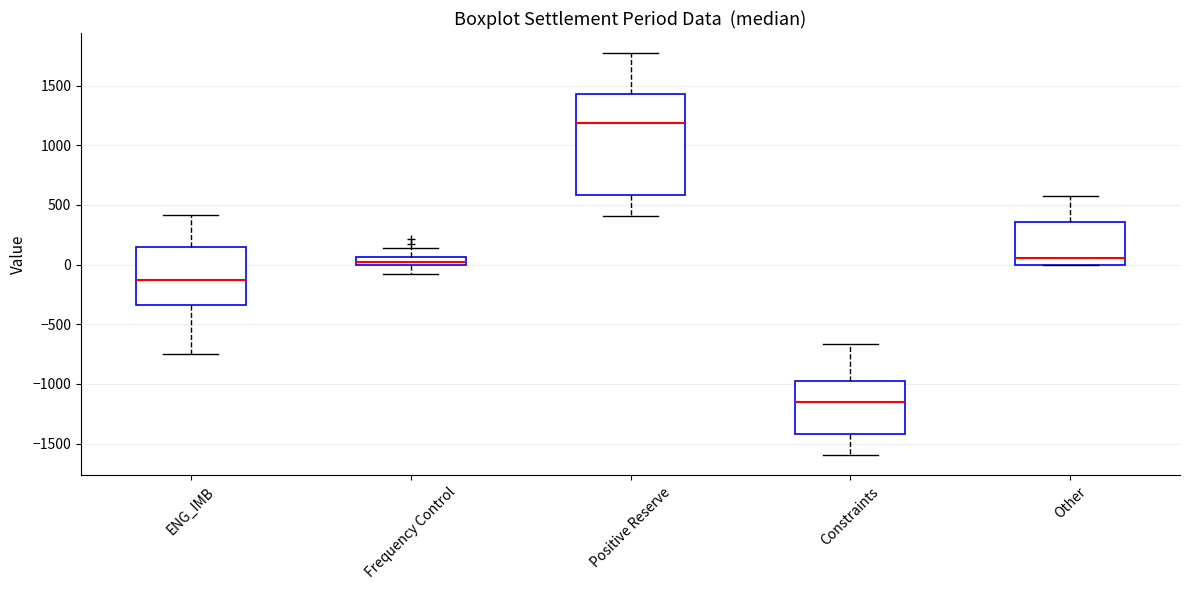

Where is the lower edge of the box for Constraints on the y-axis? The values are not printed on the chart, so give them approximately, as read against the axis.

-1400